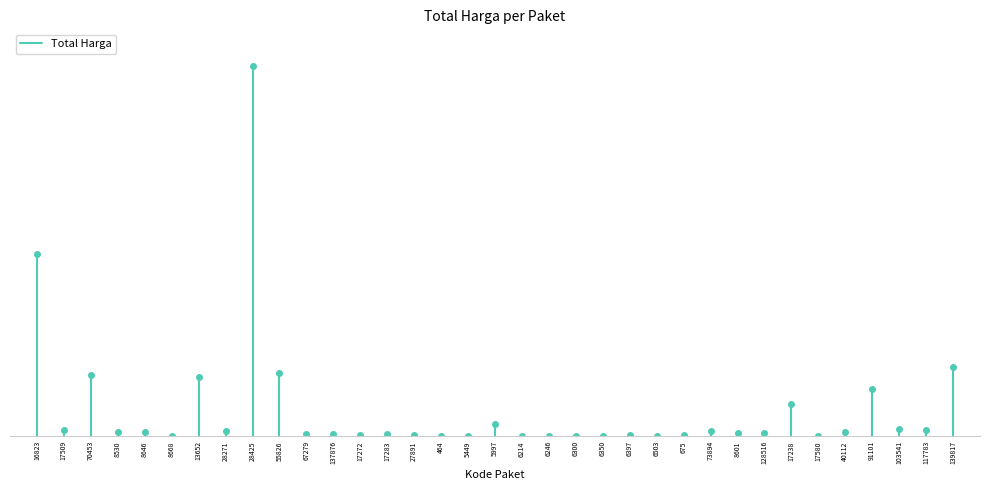

What is the difference between the values at 17509 and 16823?

1425867900